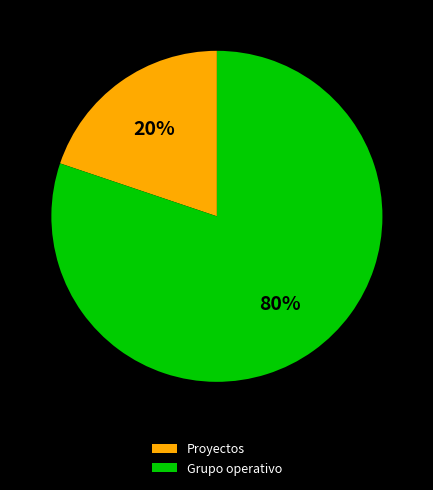

Which has a higher value, Grupo operativo or Proyectos?

Grupo operativo